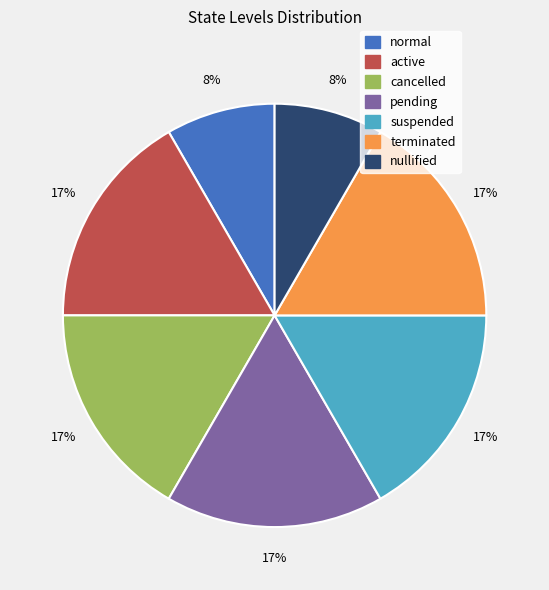

Is it true that terminated is 29% of the pie?

False